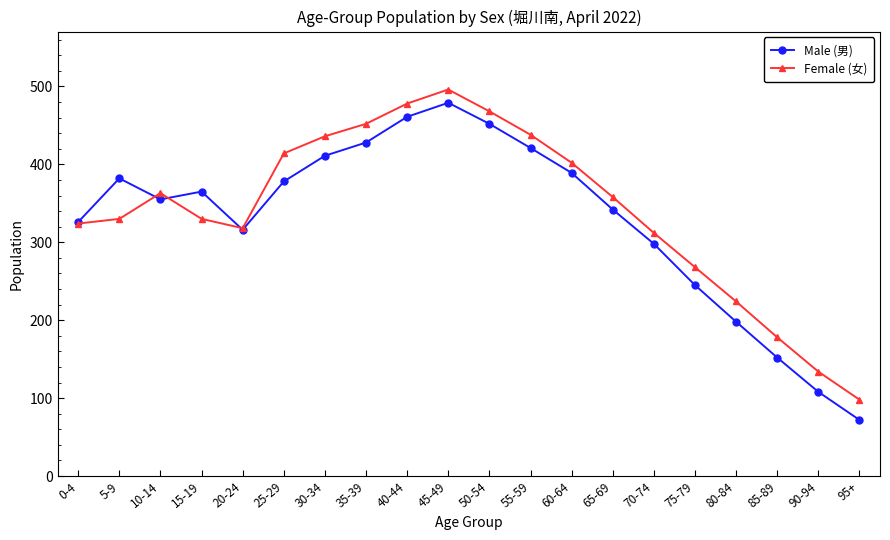

What is the maximum value shown in the chart?

496